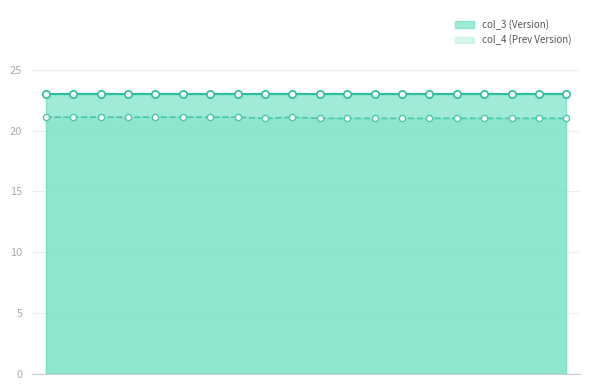

What is the ratio of the value at FR-100101c to the value at FR-100203a?

1.0